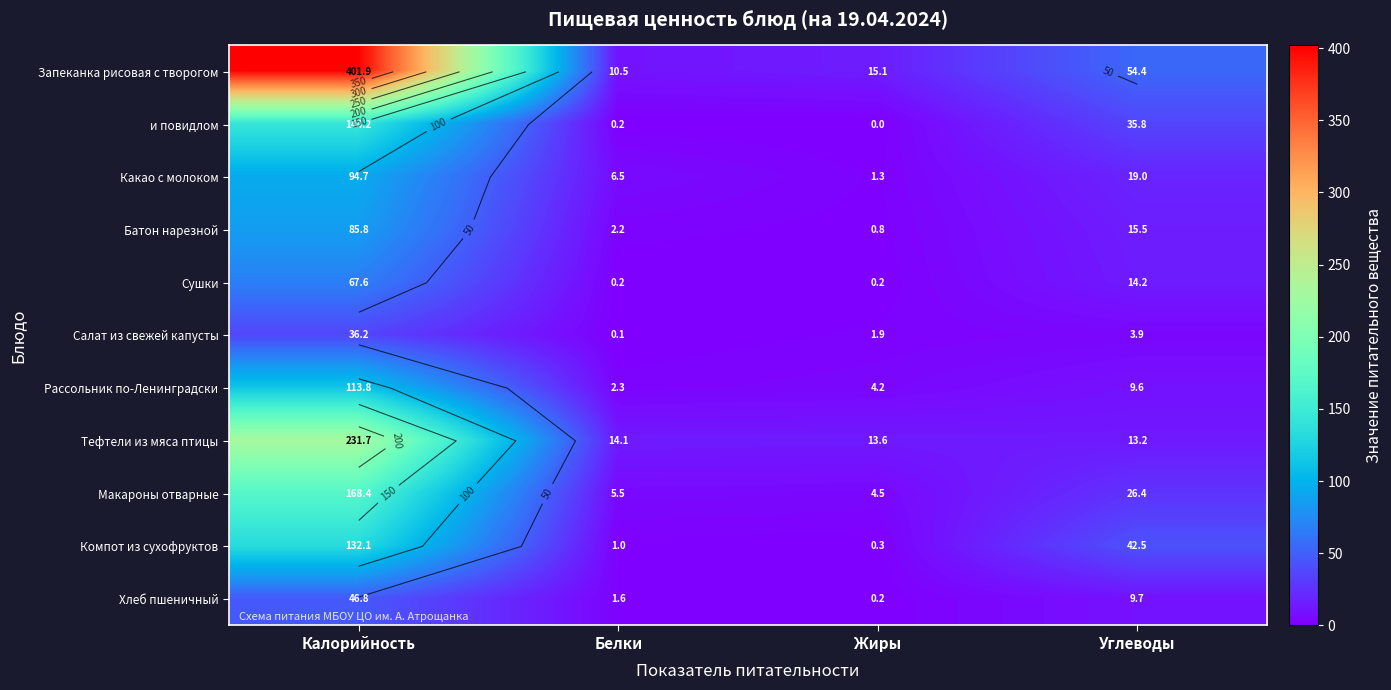

Where does the Сушки series first go above 14?

Калорийность